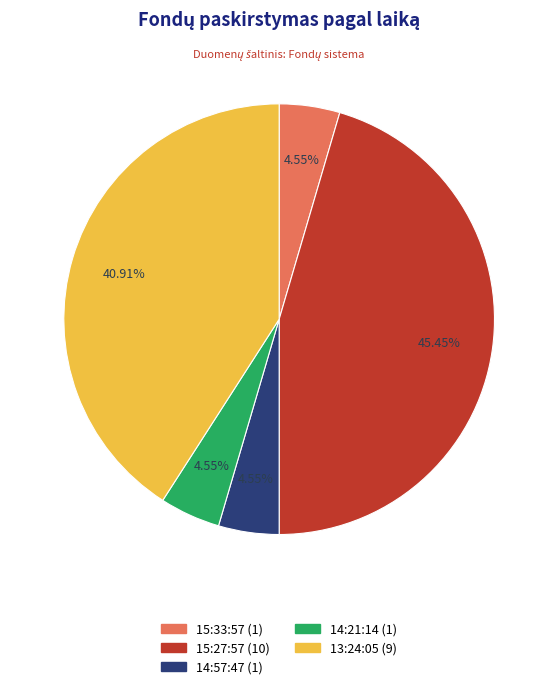

How many segments does this pie chart have?

5